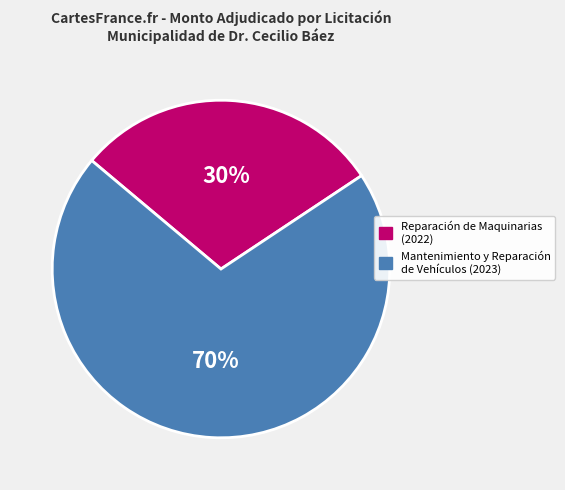

How many segments does this pie chart have?

2